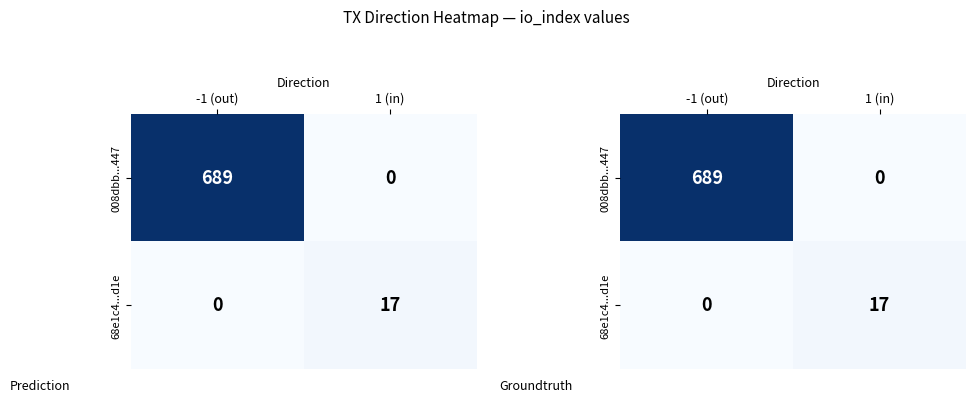

What is the sum of all 008dbb...447 values?

689